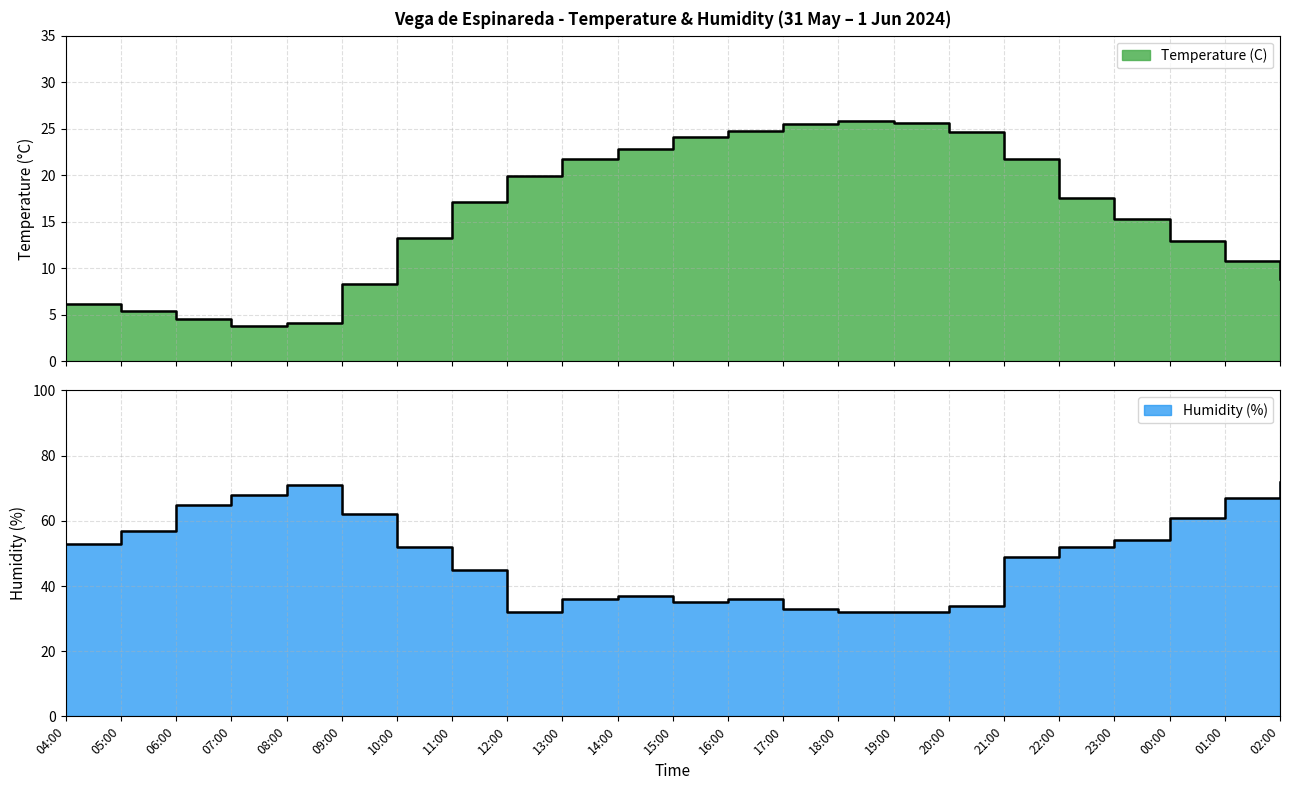

Reading right to left, what are all the values shown in this chart?

Temperature (C): 02:00=8.9	01:00=10.8	00:00=12.9	23:00=15.3	22:00=17.6	21:00=21.8	20:00=24.7	19:00=25.6	18:00=25.8	17:00=25.5	16:00=24.8	15:00=24.1	14:00=22.8	13:00=21.7	12:00=19.9	11:00=17.1	10:00=13.3	09:00=8.3	08:00=4.1	07:00=3.8	06:00=4.6	05:00=5.4	04:00=6.2
Humidity (%): 02:00=72.0	01:00=67.0	00:00=61.0	23:00=54.0	22:00=52.0	21:00=49.0	20:00=34.0	19:00=32.0	18:00=32.0	17:00=33.0	16:00=36.0	15:00=35.0	14:00=37.0	13:00=36.0	12:00=32.0	11:00=45.0	10:00=52.0	09:00=62.0	08:00=71.0	07:00=68.0	06:00=65.0	05:00=57.0	04:00=53.0